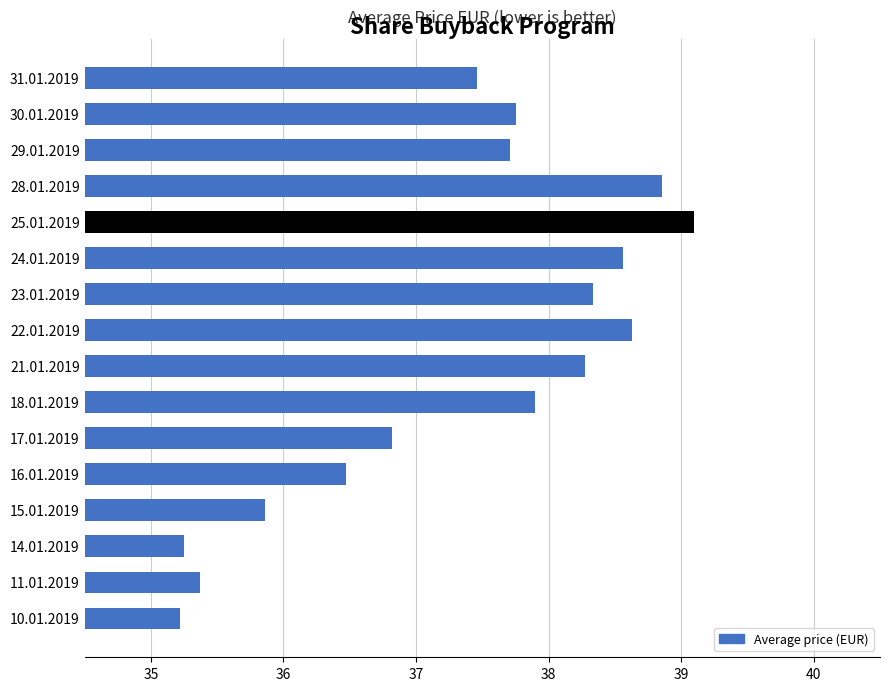

What is the average value?

37.3